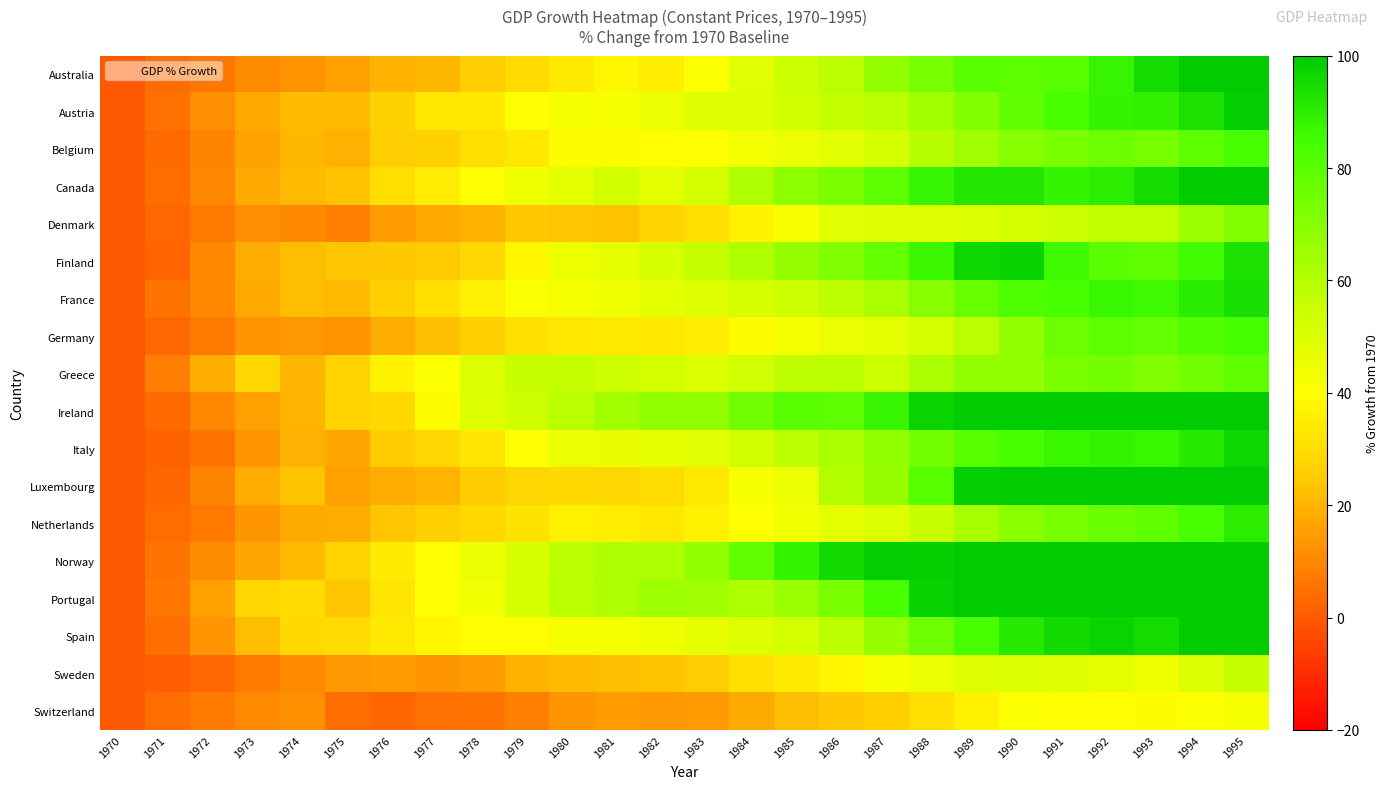

How many series are shown in this chart?

18